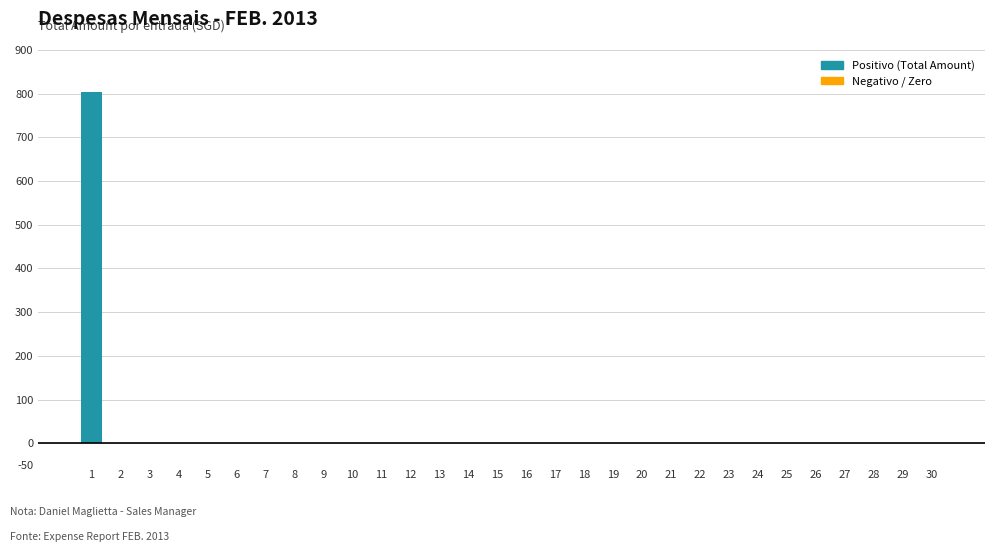

Reading left to right, extract all data points from this chart.

1=803.8	2=0.0	3=0.0	4=0.0	5=0.0	6=0.0	7=0.0	8=0.0	9=0.0	10=0.0	11=0.0	12=0.0	13=0.0	14=0.0	15=0.0	16=0.0	17=0.0	18=0.0	19=0.0	20=0.0	21=0.0	22=0.0	23=0.0	24=0.0	25=0.0	26=0.0	27=0.0	28=0.0	29=0.0	30=0.0